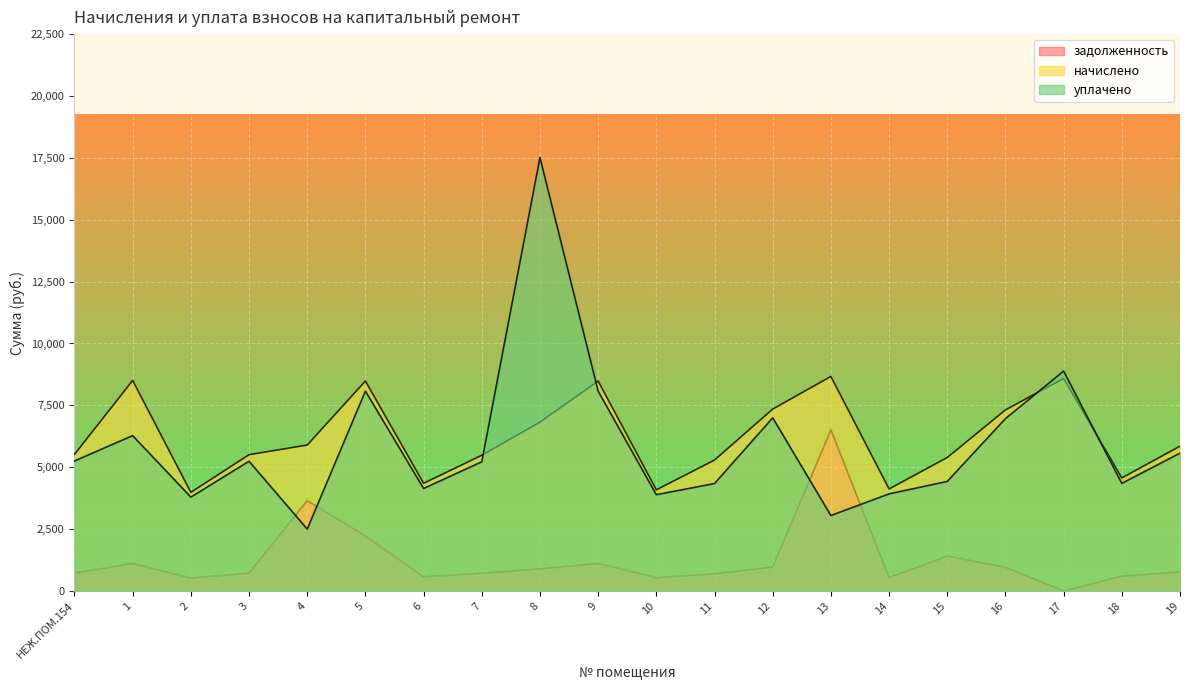

Between 5 and НЕЖ.ПОМ.154, which is larger?

5